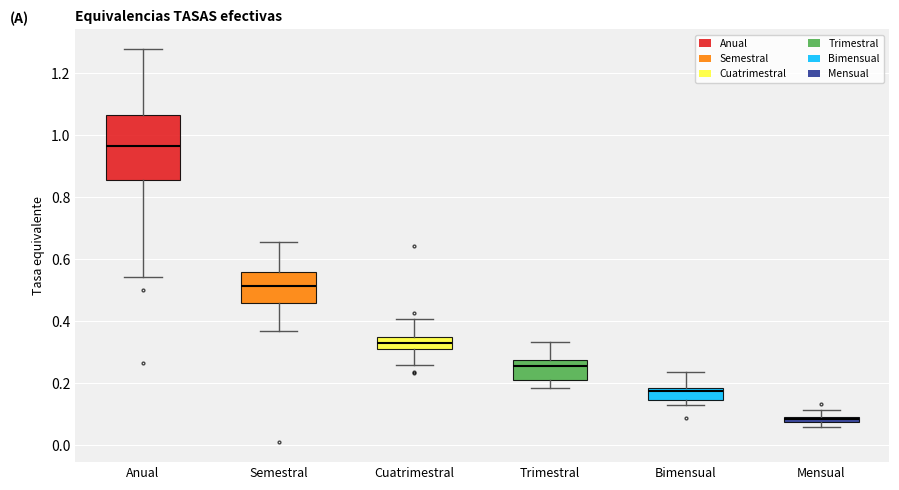

Comparing the boxes themselves (not the whiskers), which one is the tallest?

Anual